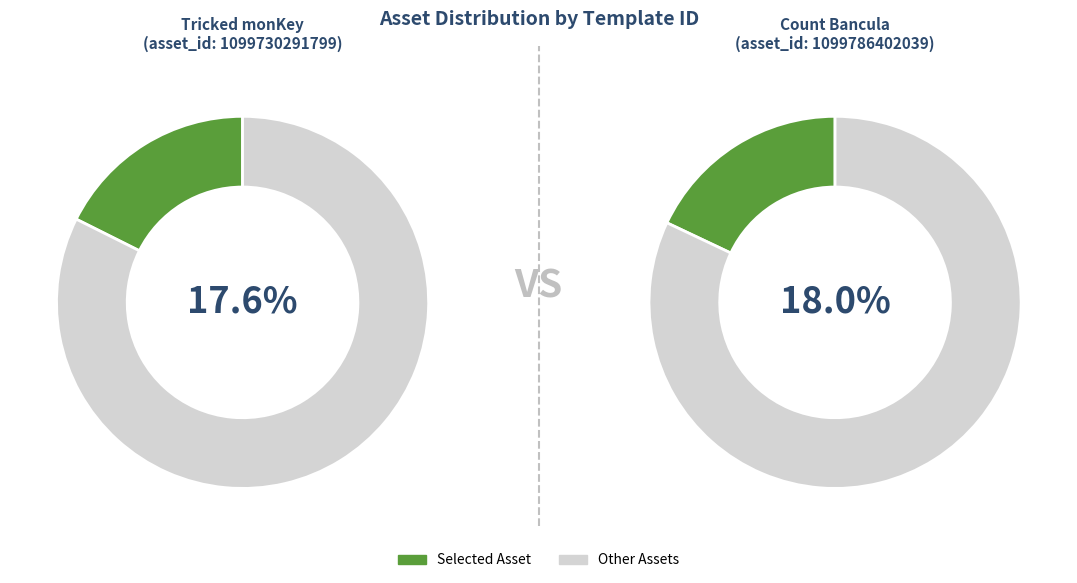

The 1099786402039 slice represents 30% of the pie. True or false?

False